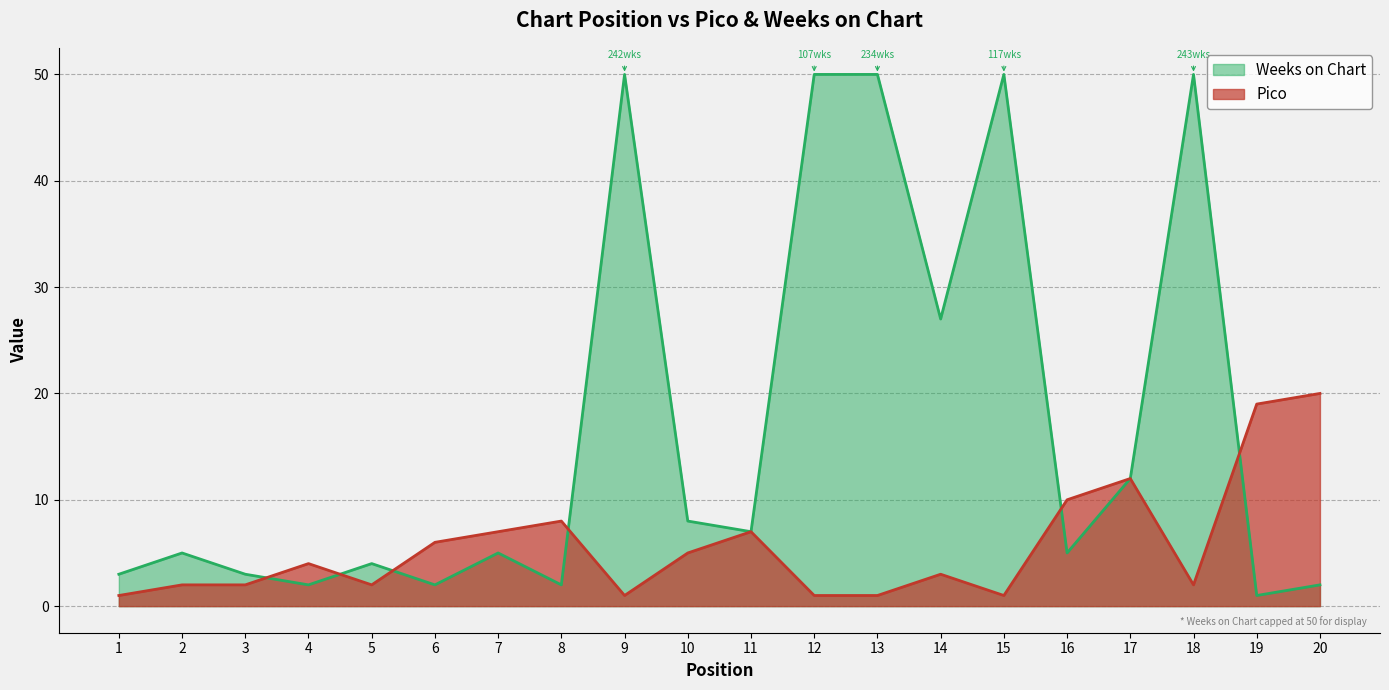

The chart shows a value of 12 at 19. True or false?

False